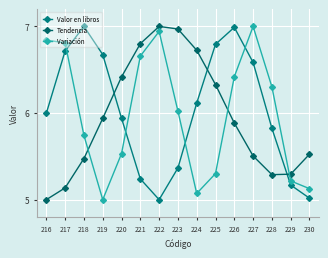

Rank the series at 216 from highest to lowest value.

Variación, Valor en libros, Tendencia